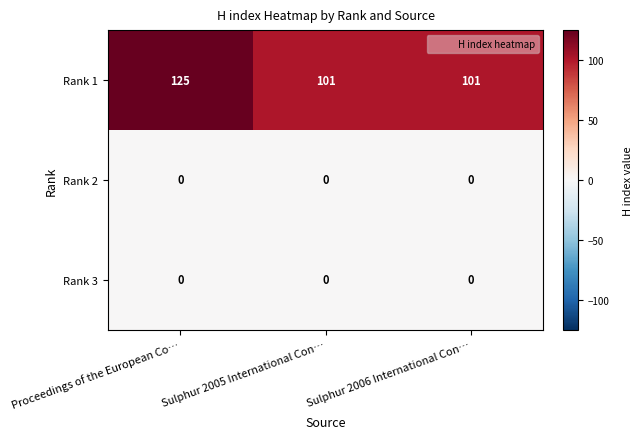

What is the difference between the maximum and minimum values in the Rank 1 series?

24